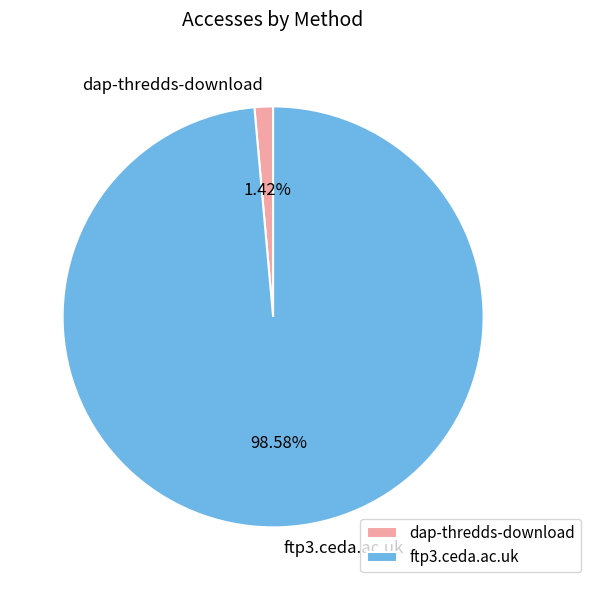

Is it true that ftp3.ceda.ac.uk is 99% of the pie?

True